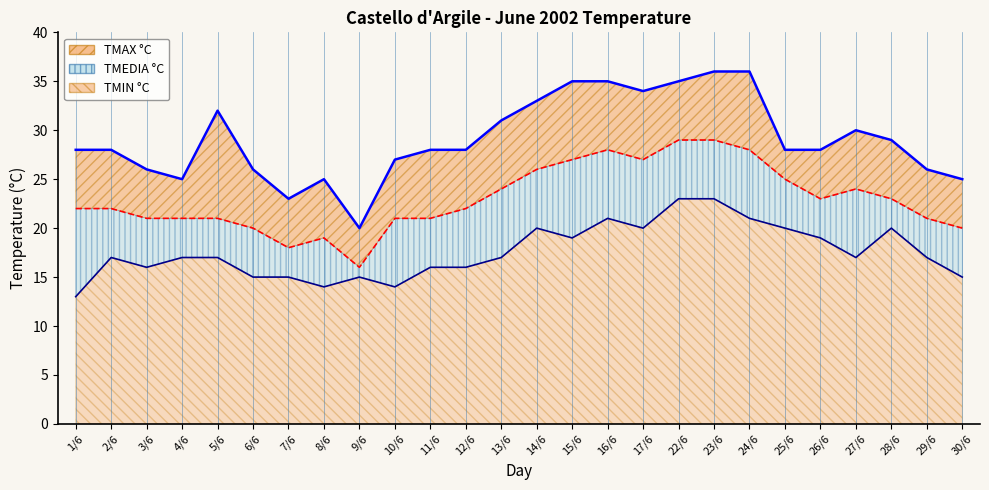

Rank the categories by TMEDIA °C value from lowest to highest.

9/6, 7/6, 8/6, 6/6, 30/6, 3/6, 4/6, 5/6, 10/6, 11/6, 29/6, 1/6, 2/6, 12/6, 26/6, 28/6, 13/6, 27/6, 25/6, 14/6, 15/6, 17/6, 16/6, 24/6, 22/6, 23/6